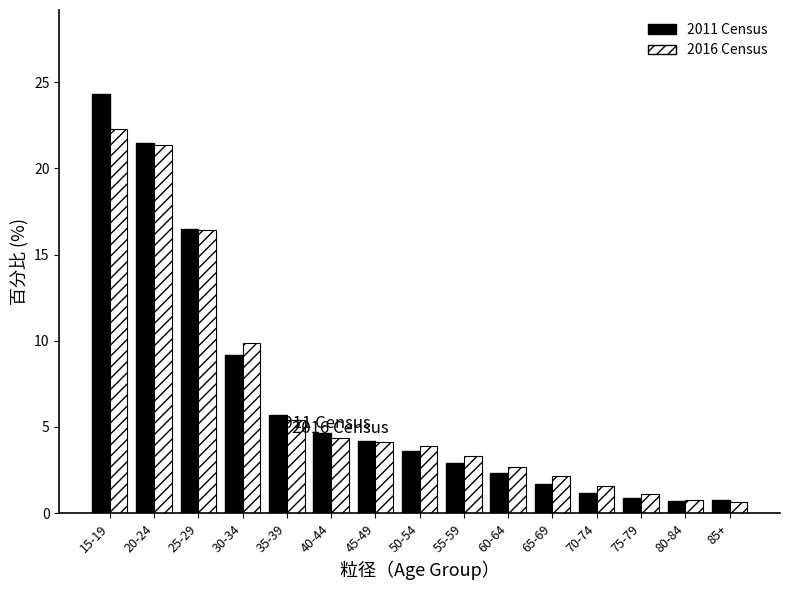

What is the spread (max minus min) of values at 60-64?

0.3